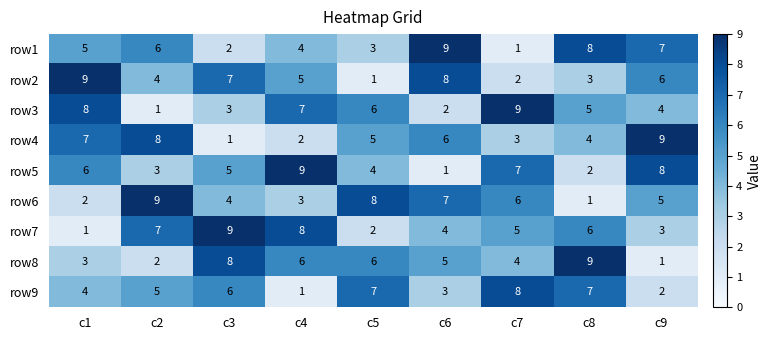

What is the sum of the row4 values at c5 and c7?

8